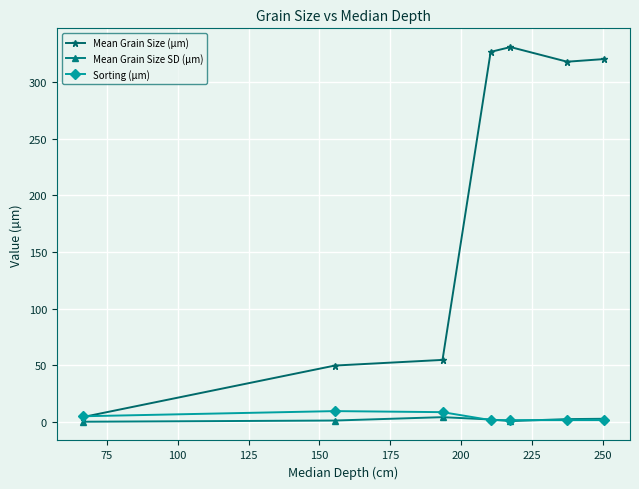

Which series has the widest spread of values?

Mean Grain Size (µm)